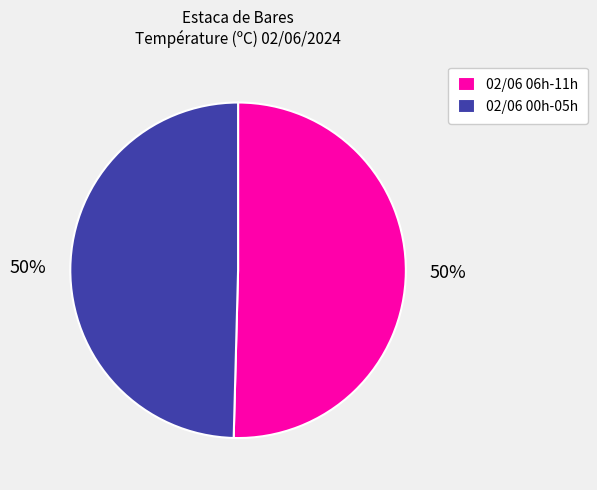

How many segments does this pie chart have?

2